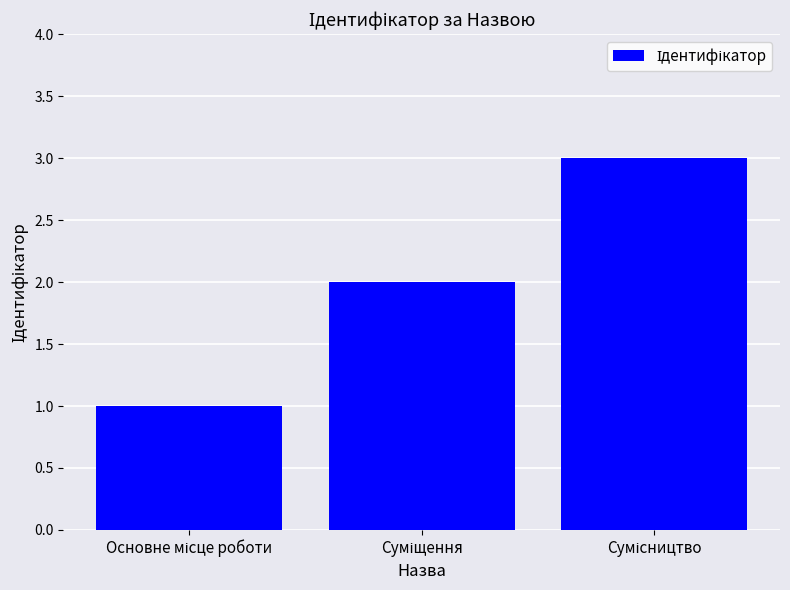

What is the maximum value shown in the chart?

3